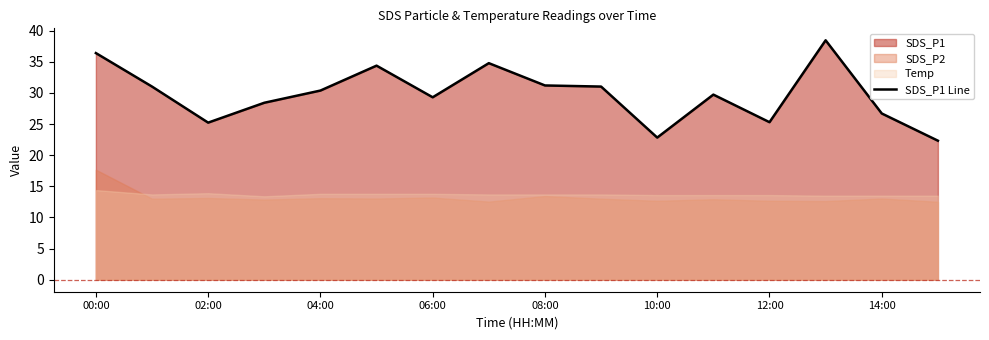

Does the chart display data point markers on the line(s)?

No